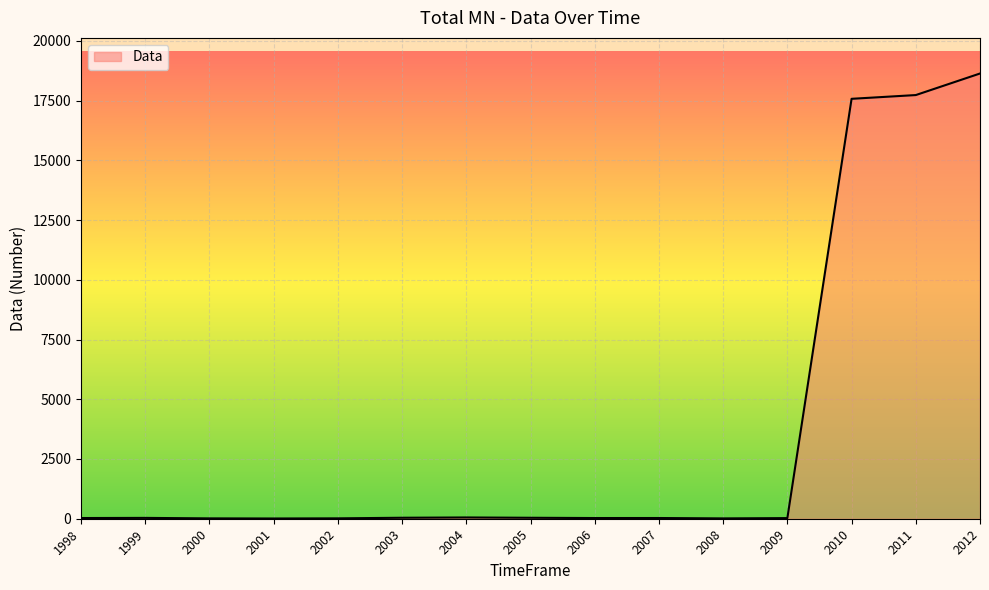

What is the sum of the values at 2000 and 2006?

44